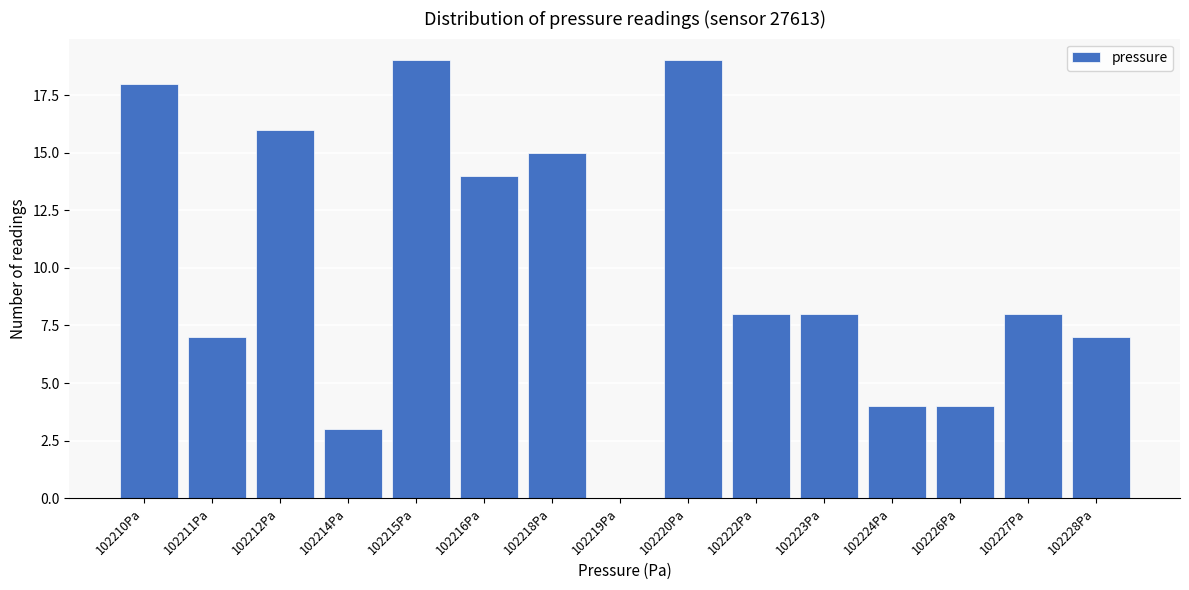

Reading left to right, transcribe all the data shown in this chart.

102210Pa=18	102211Pa=7	102212Pa=16	102214Pa=3	102215Pa=19	102216Pa=14	102218Pa=15	102219Pa=0	102220Pa=19	102222Pa=8	102223Pa=8	102224Pa=4	102226Pa=4	102227Pa=8	102228Pa=7